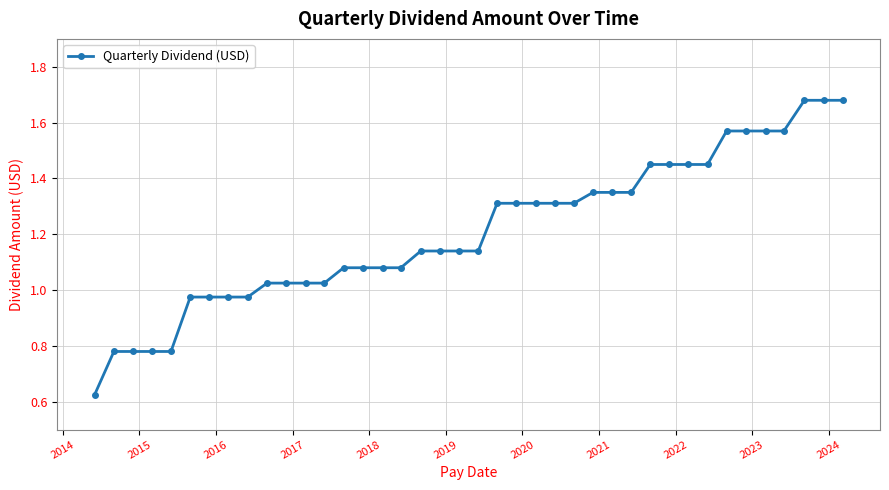

What is the average value?

1.2